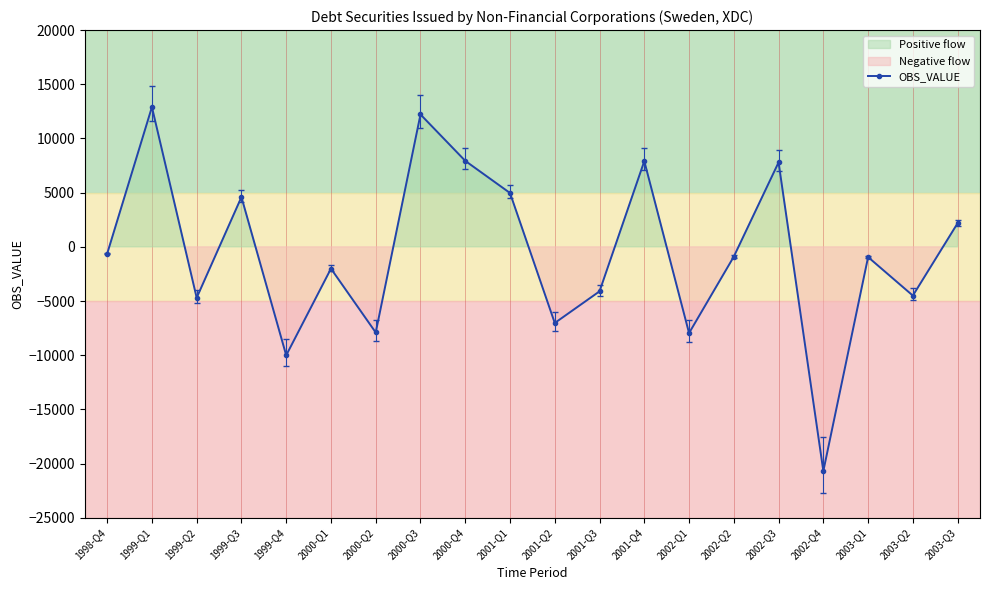

Reading right to left, list all the values displayed in this chart.

2003-Q3=2183	2003-Q2=-4500	2003-Q1=-946	2002-Q4=-20688	2002-Q3=7792	2002-Q2=-902	2002-Q1=-7959	2001-Q4=7909	2001-Q3=-4108	2001-Q2=-7026	2001-Q1=4968	2000-Q4=7934	2000-Q3=12215	2000-Q2=-7904	2000-Q1=-2011	1999-Q4=-10009	1999-Q3=4594	1999-Q2=-4701	1999-Q1=12898	1998-Q4=-636